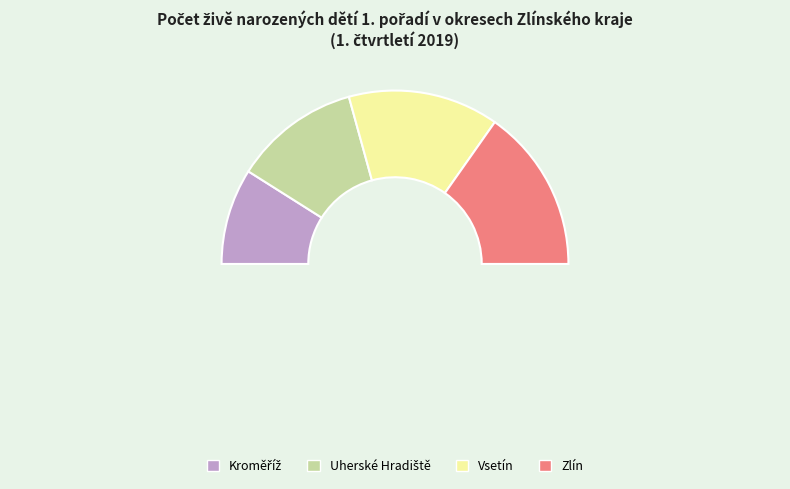

To the nearest percent, what is the difference between the Zlín and Kroměříž slice percentages?

13%